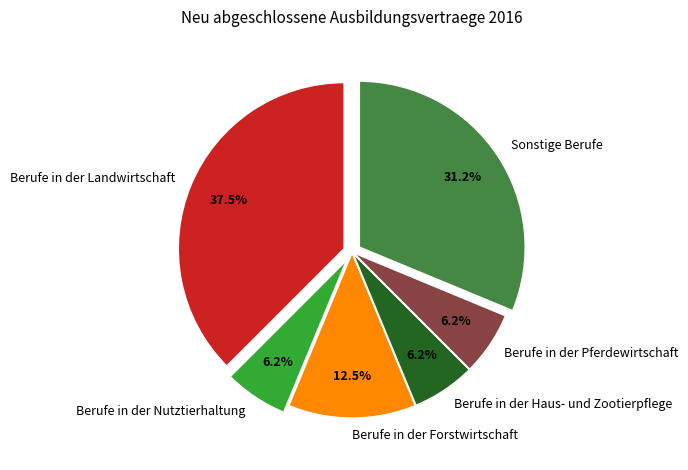

How many slices are in this pie chart?

6